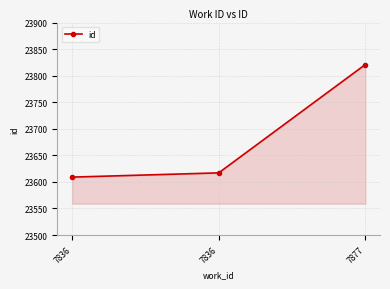

Which has a higher value, 7836 or 7836?

7836